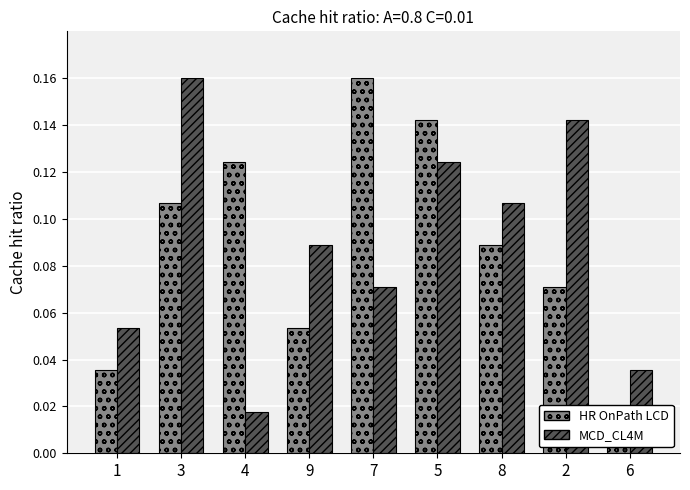

True or false: HR OnPath LCD has a value of 0.0 at 1.

False